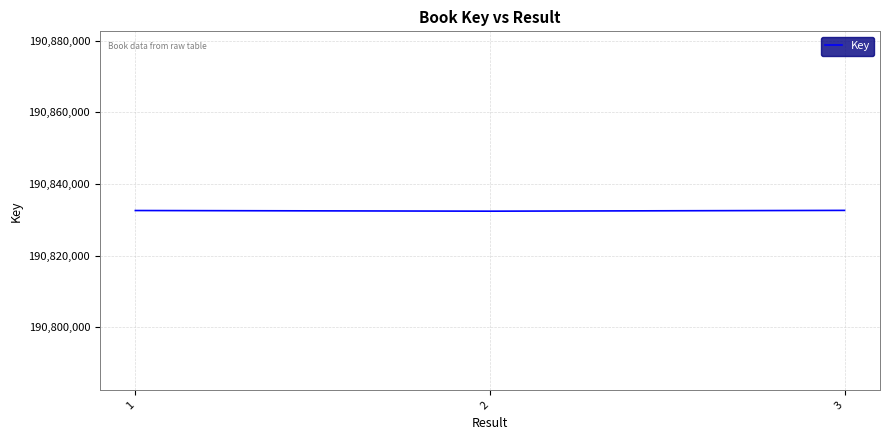

What is the average value?

190832544